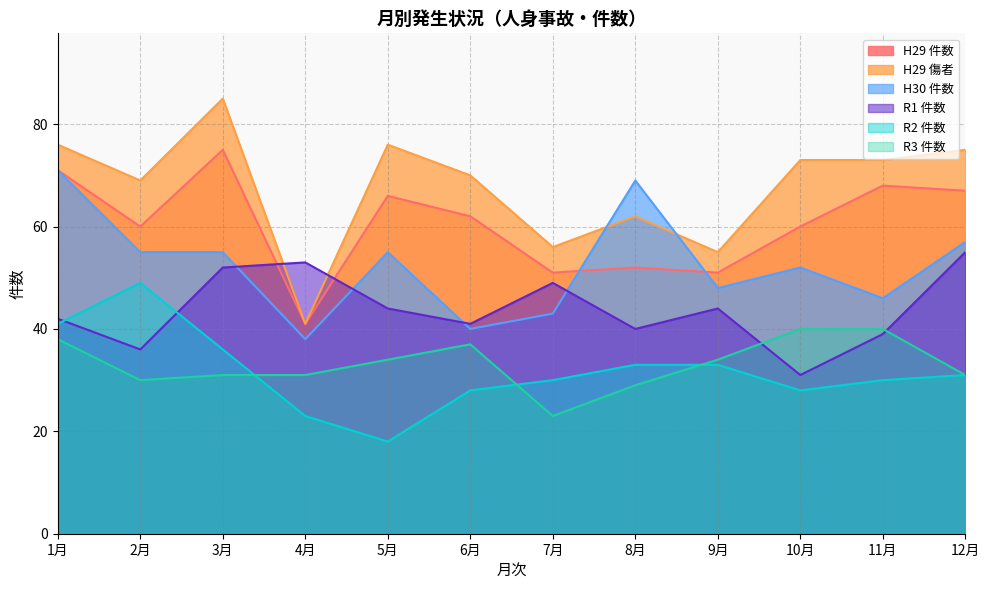

The R2 件数 series shows 40 at 10月. True or false?

False